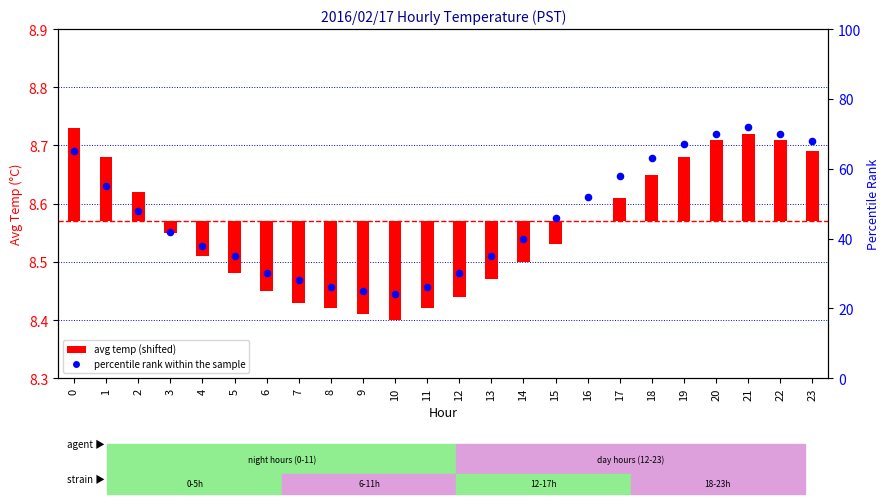

Is the value of percentile rank within the sample at 12 greater than the value of avg temp (shifted) at 7?

Yes